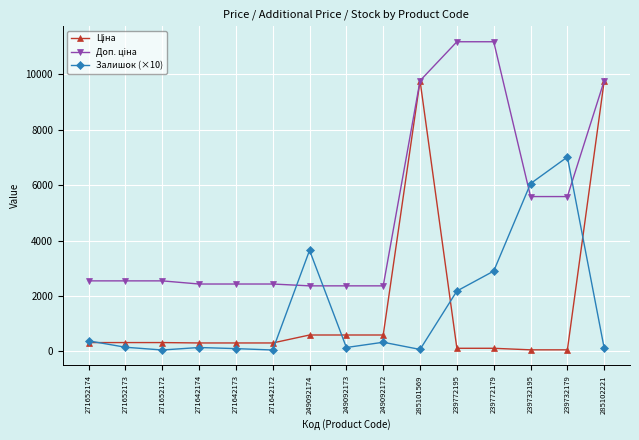

What is the greatest value displayed?

11182.0